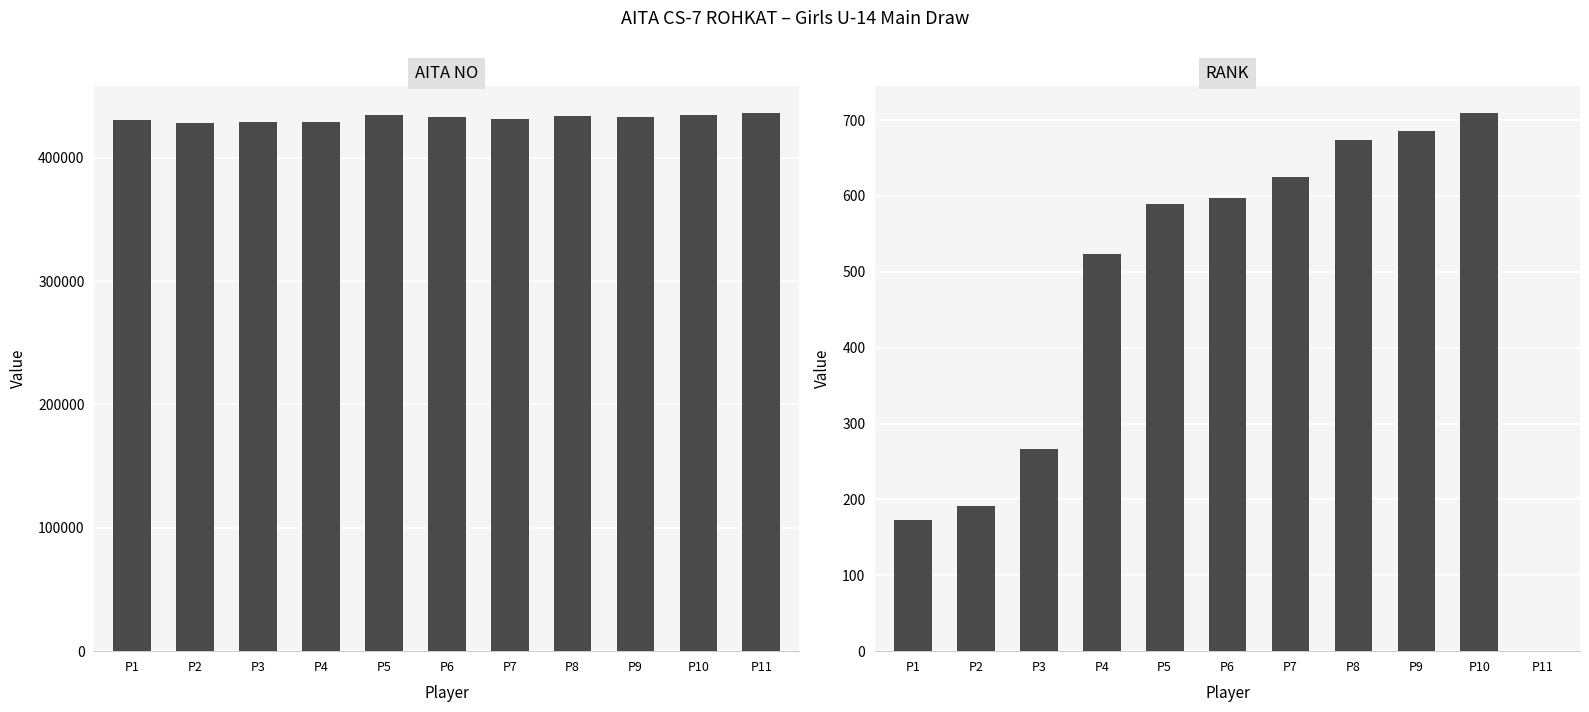

Does the chart contain any negative values?

No